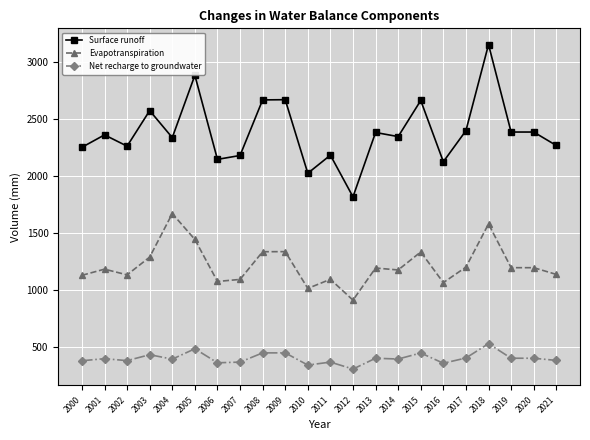

True or false: Evapotranspiration and Net recharge to groundwater intersect in this chart.

False